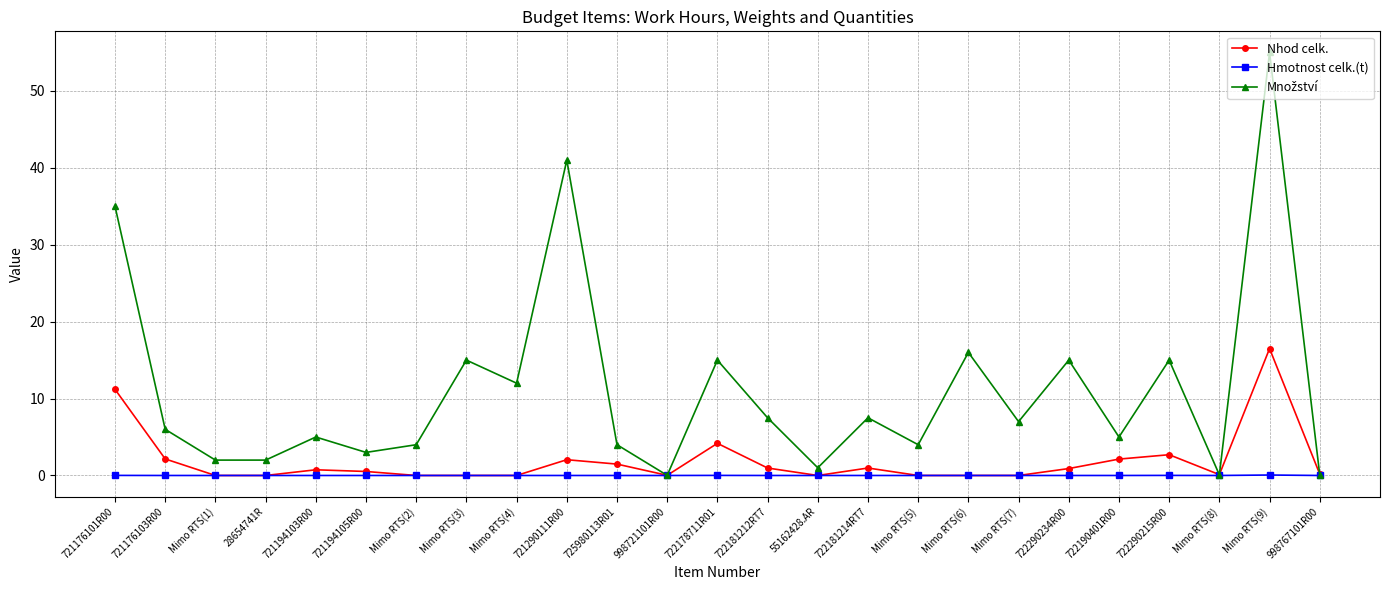

What is the total value across all series at 28654741R?

2.0